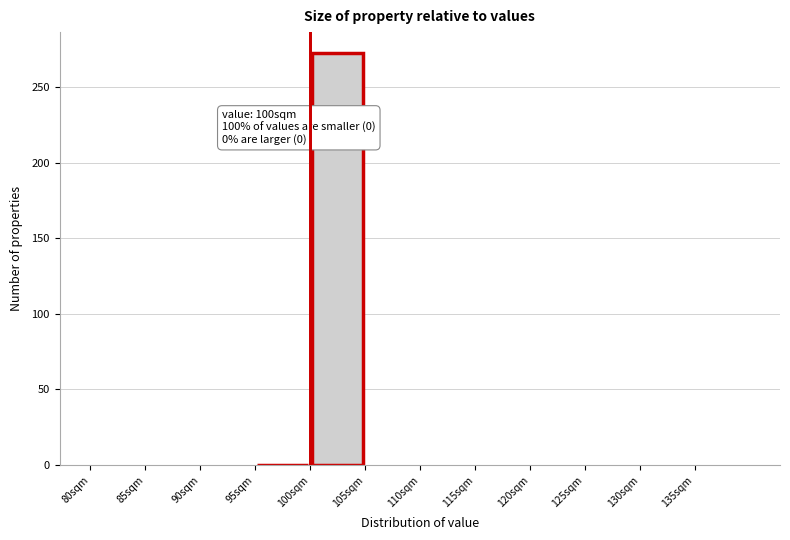

Over which range of the x-axis is the bar tallest?

100 to 105